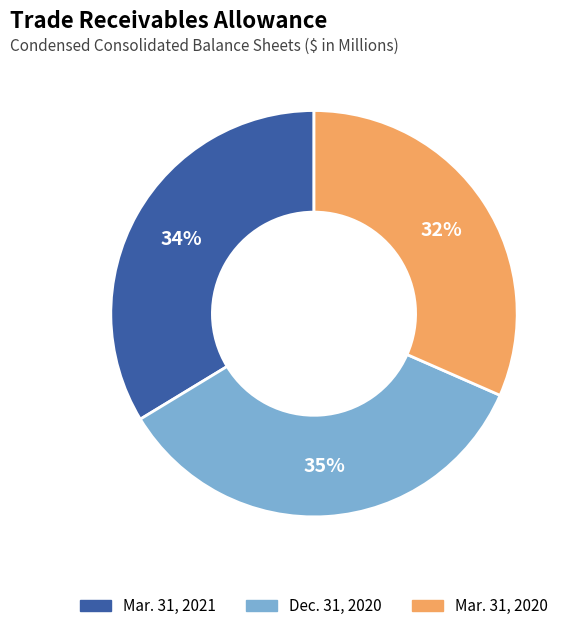

Is it true that Mar. 31, 2021 is 24% of the pie?

False